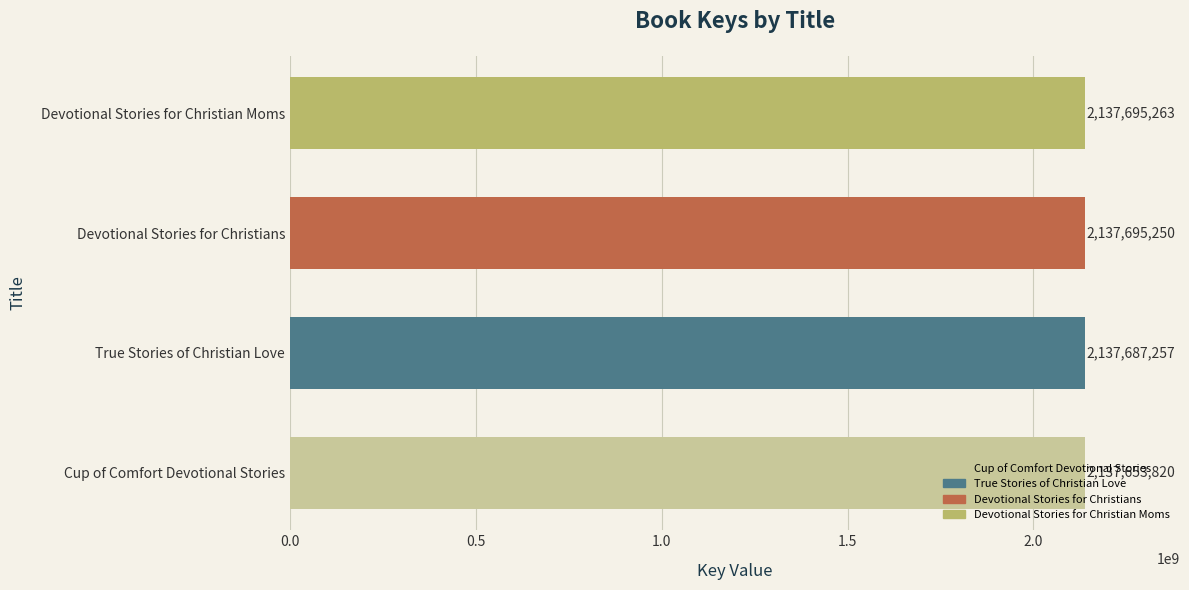

What value does the data have at True Stories of Christian Love, to the nearest 50?

2137687250